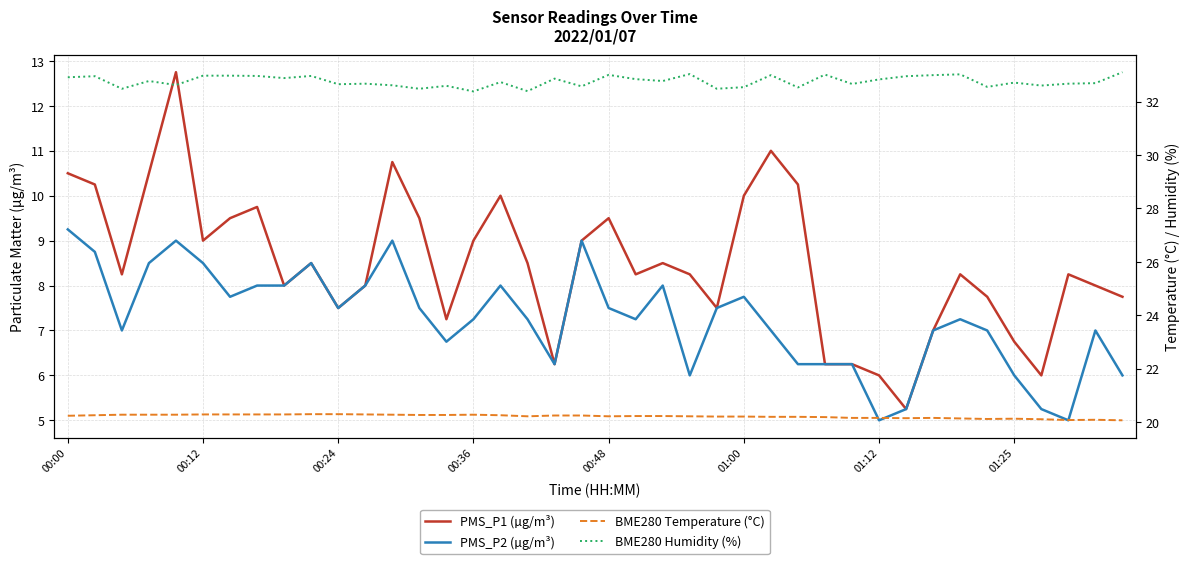

What is the difference between the highest and lowest values at 16?

24.7